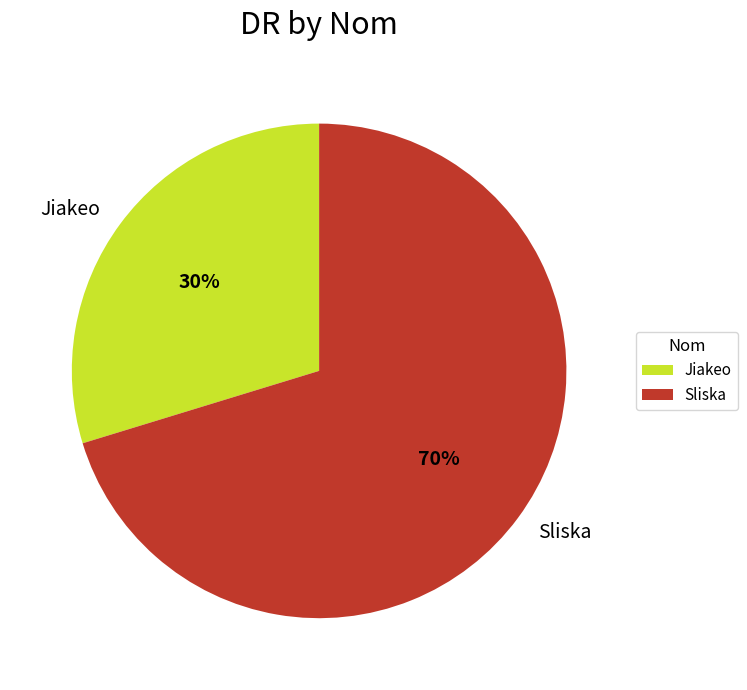

Which category has the smallest portion of the pie?

Jiakeo